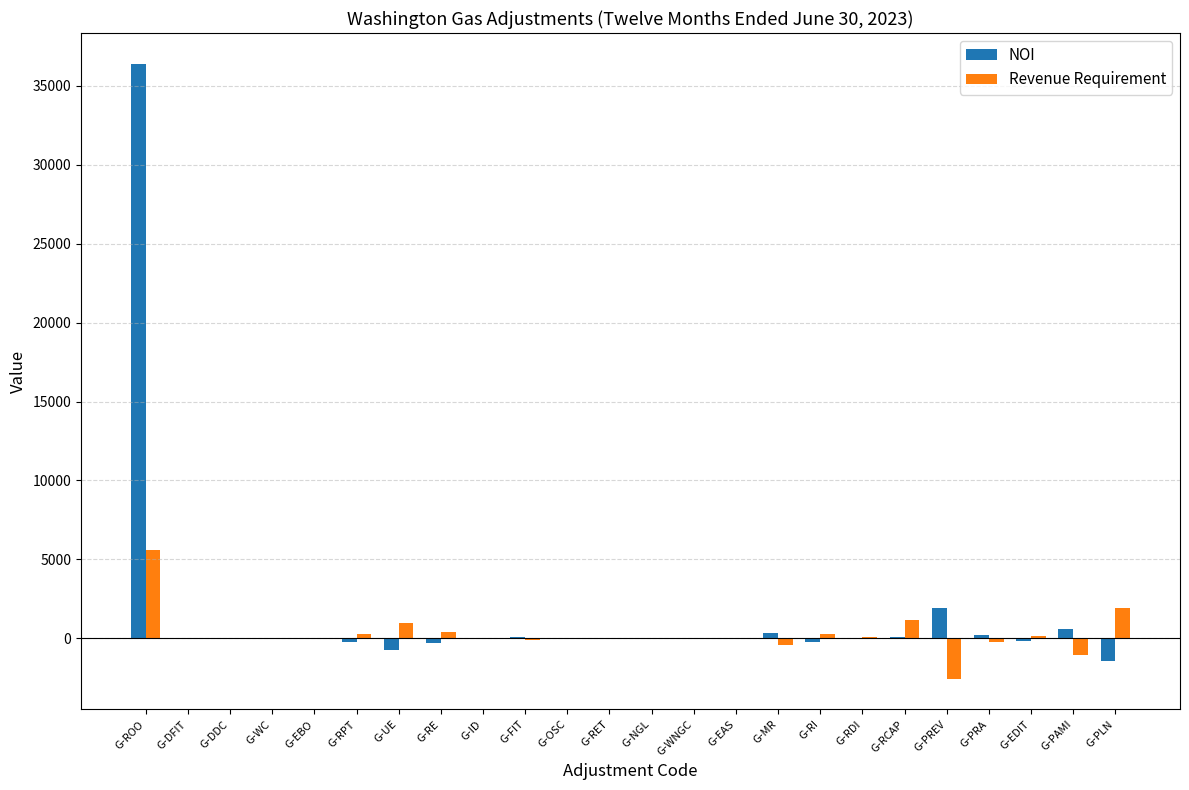

What is the sum of all NOI values?

36555.2